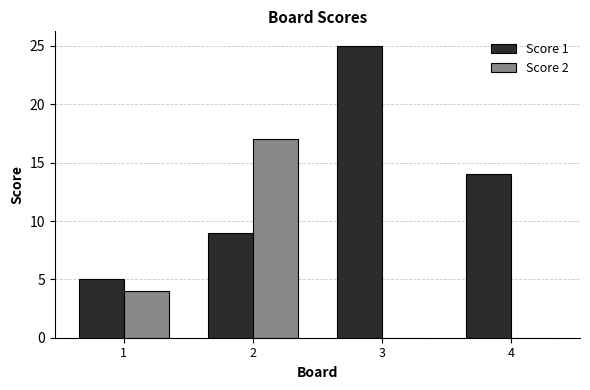

Reading right to left, transcribe all the data shown in this chart.

Score 1: 4=14	3=25	2=9	1=5
Score 2: 4=0	3=0	2=17	1=4